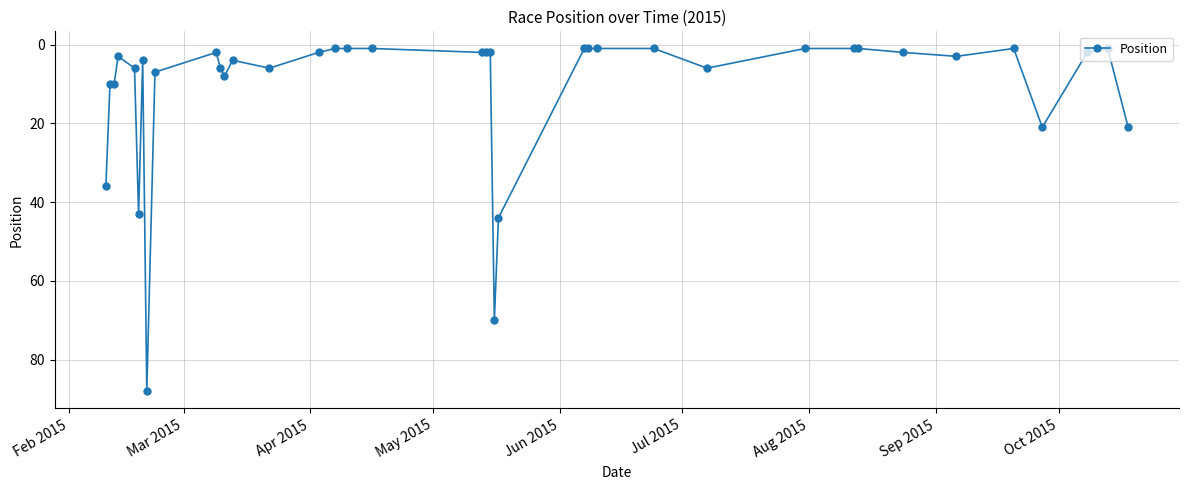

What is the difference between the maximum and minimum values?

87